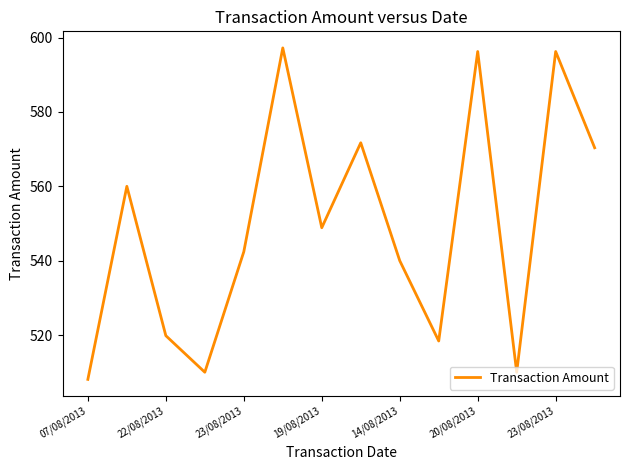

Count the number of values greater than 548.

7